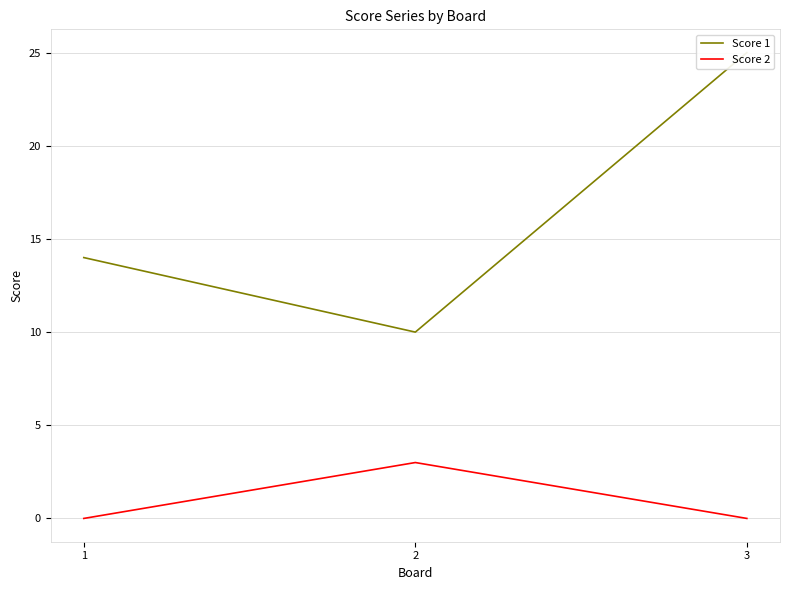

What value does the Score 2 series have at 2?

3